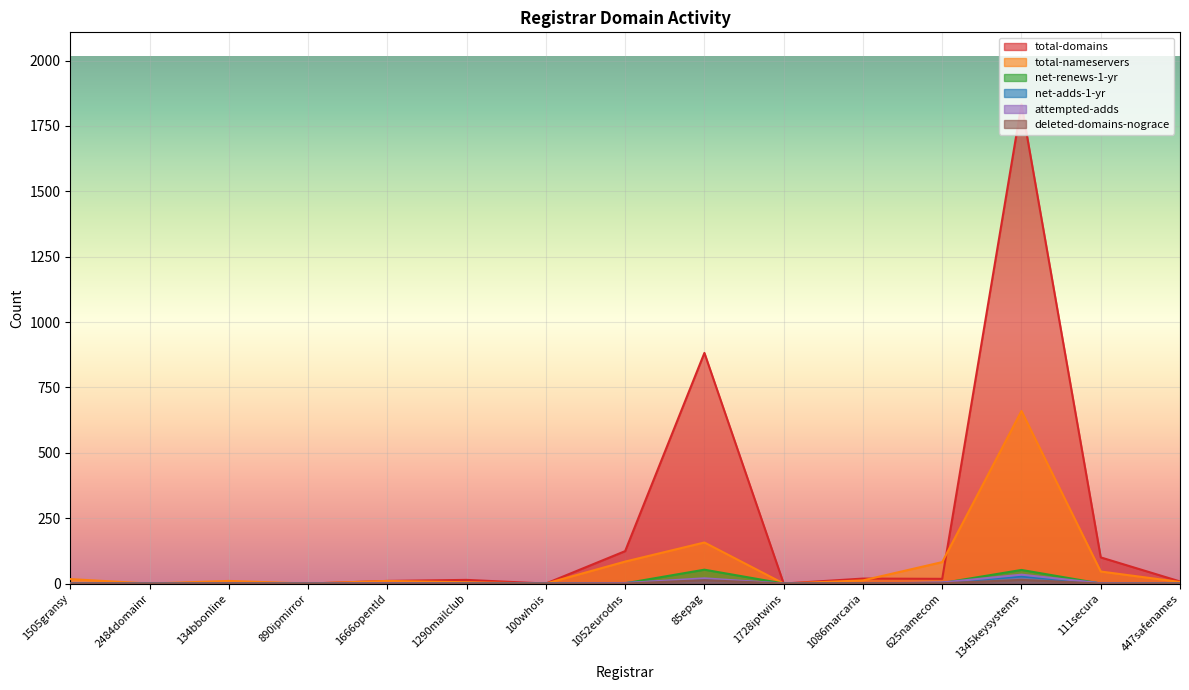

What is the value of the total-nameservers point at the 14th from the left?

46